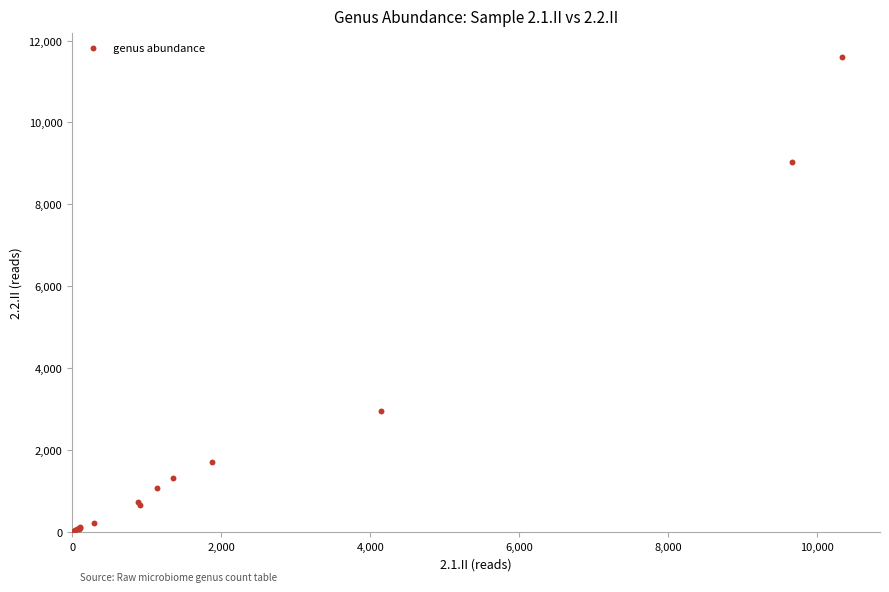

What Y value in the scatter plot is closest to 5800?

2956